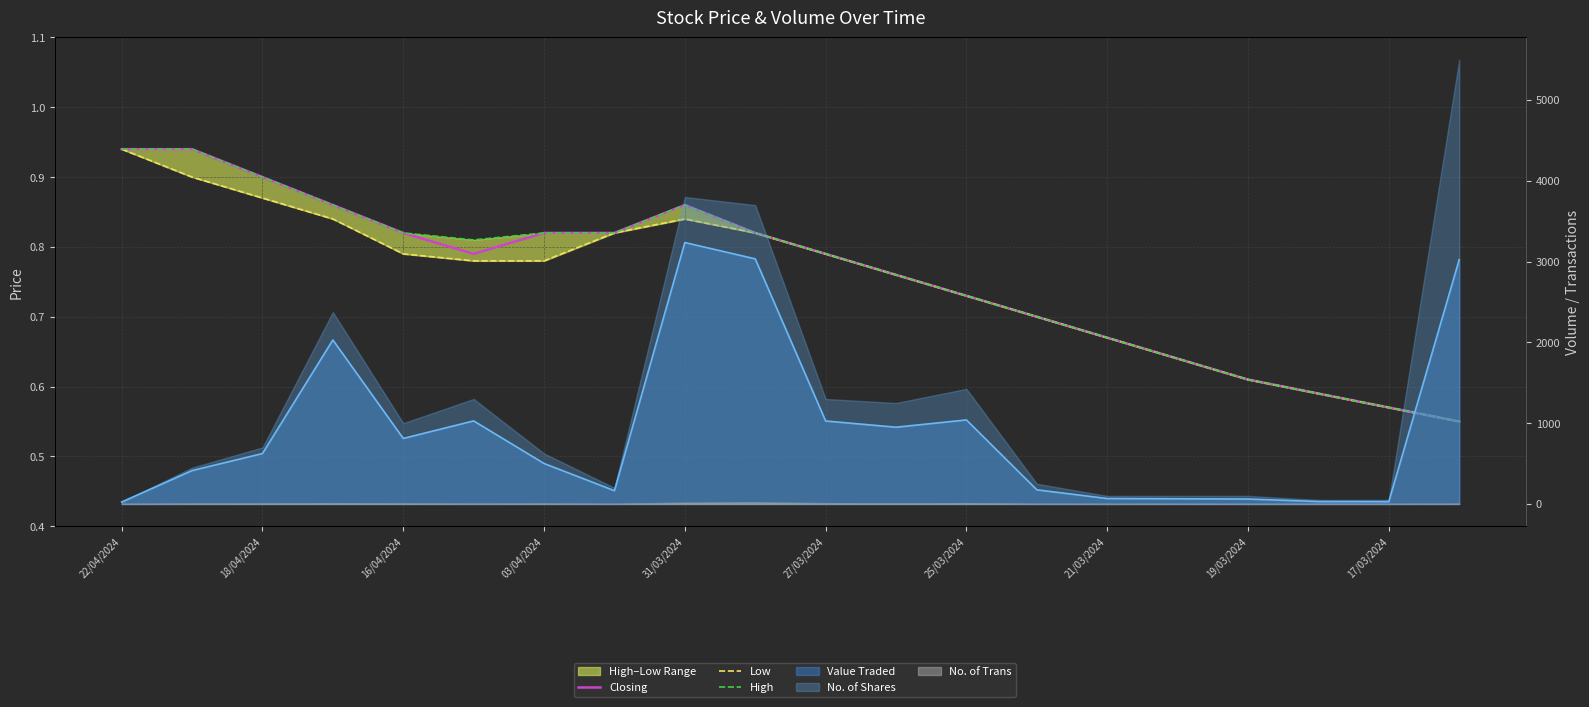

What is the difference between the maximum and second lowest values in the Low series?

0.4